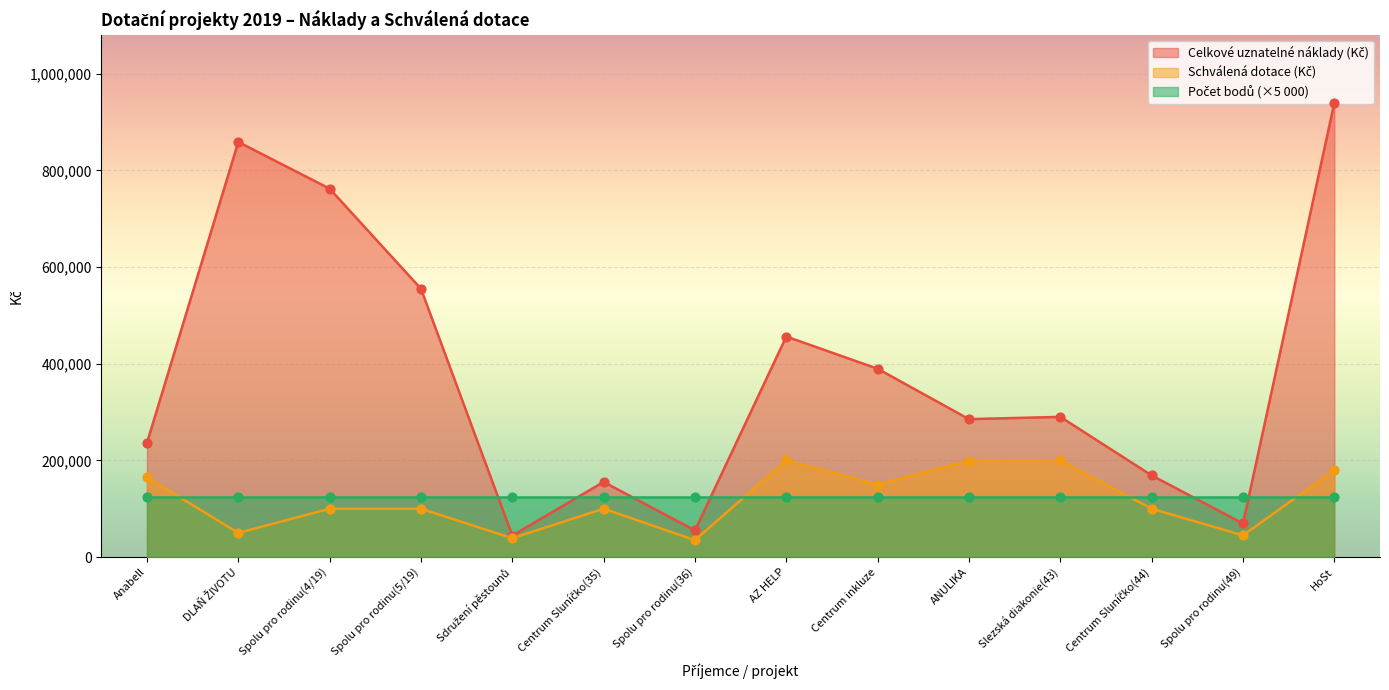

Which series has the largest total across all categories?

Celkové uznatelné náklady (Kč)